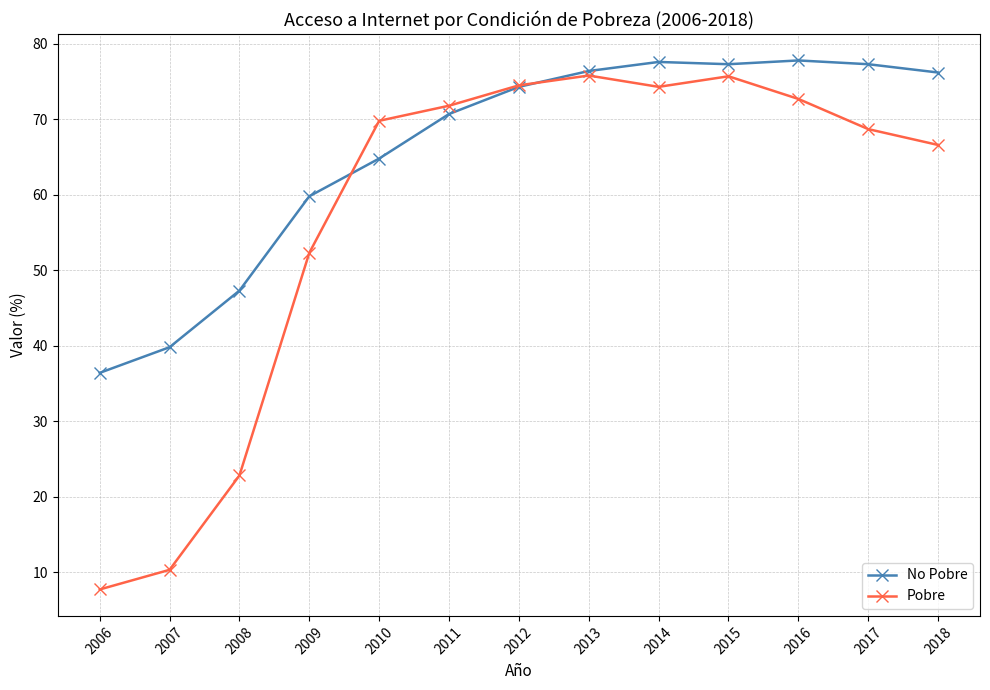

True or false: No Pobre has a value of 77.3 at 2017.

True